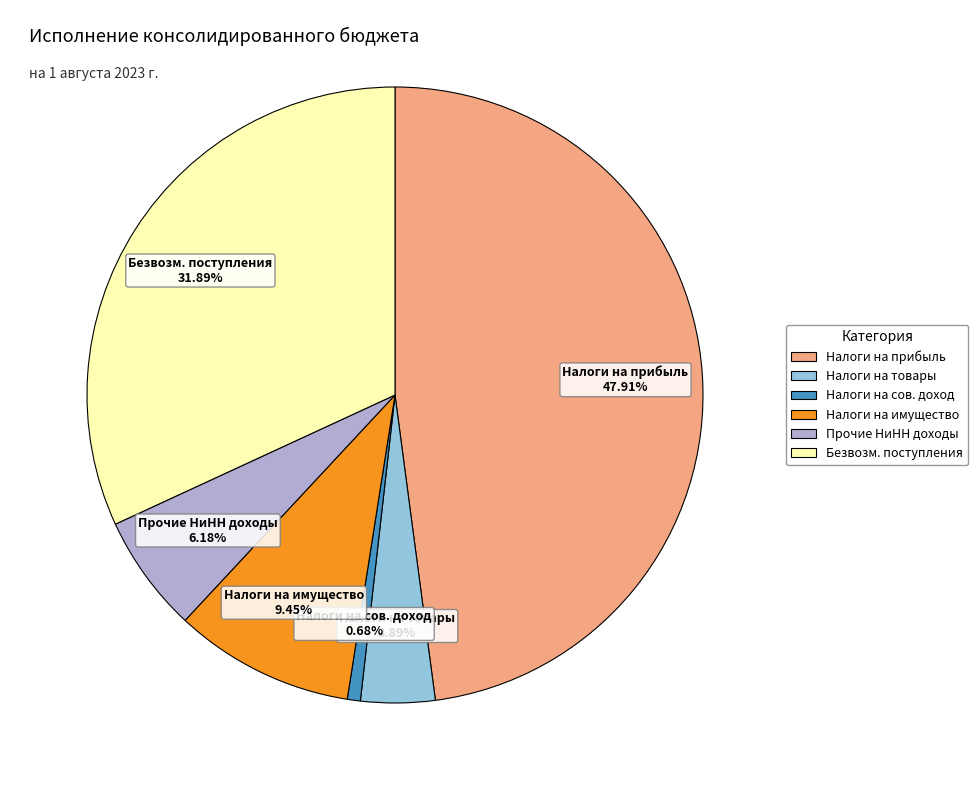

Is there any slice that represents more than half of the pie?

No